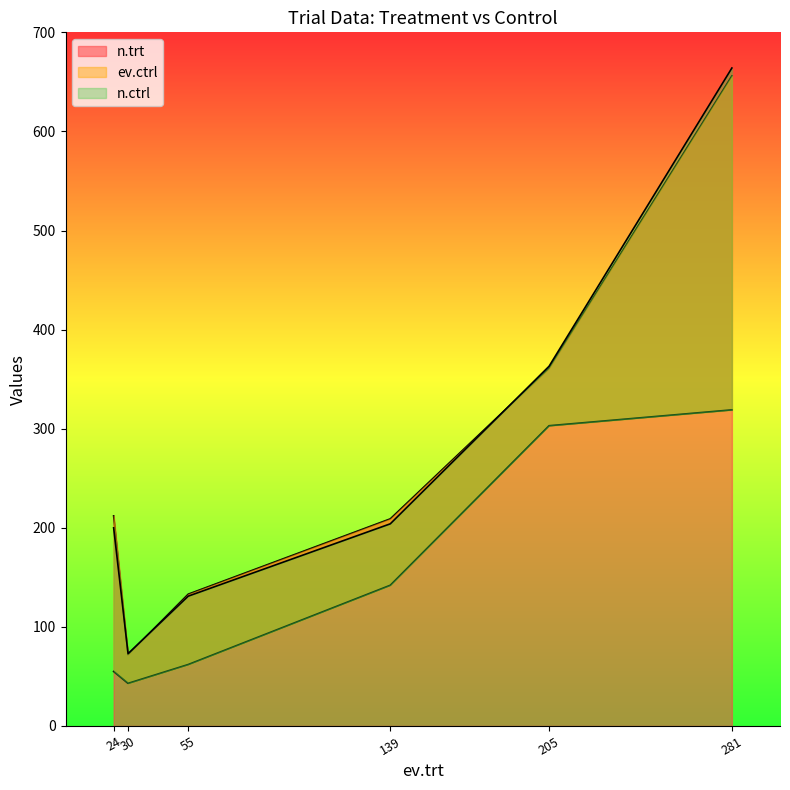

Reading right to left, what are all the values shown in this chart?

n.trt: 205=361	24=212	30=72	139=209	281=656	55=133
ev.ctrl: 205=303	24=55	30=43	139=142	281=319	55=62
n.ctrl: 205=363	24=200	30=73	139=204	281=664	55=131